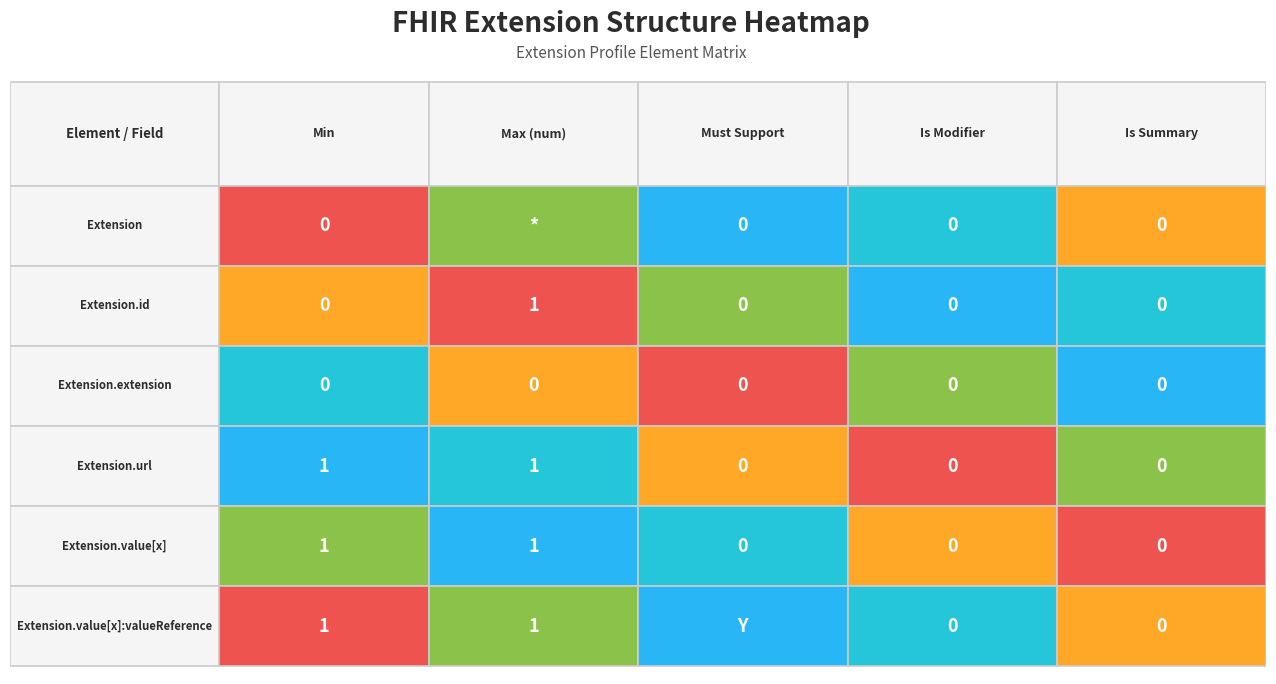

True or false: Extension.value[x]:valueReference has a value of 1 at Extension.

True